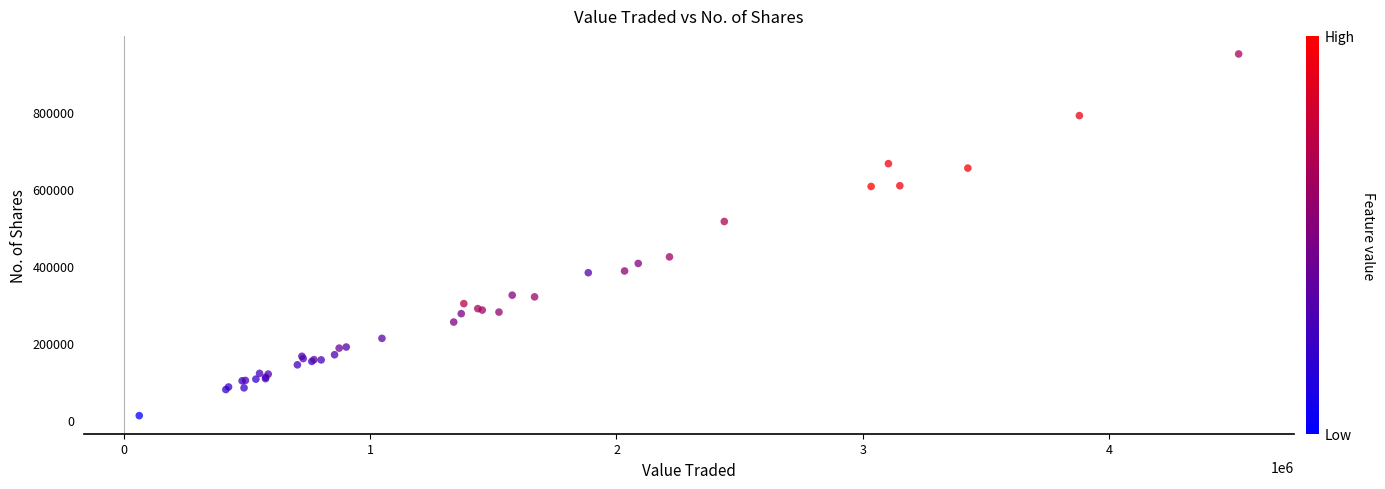

What Y value in the scatter plot is closest to 481745?

516335.4